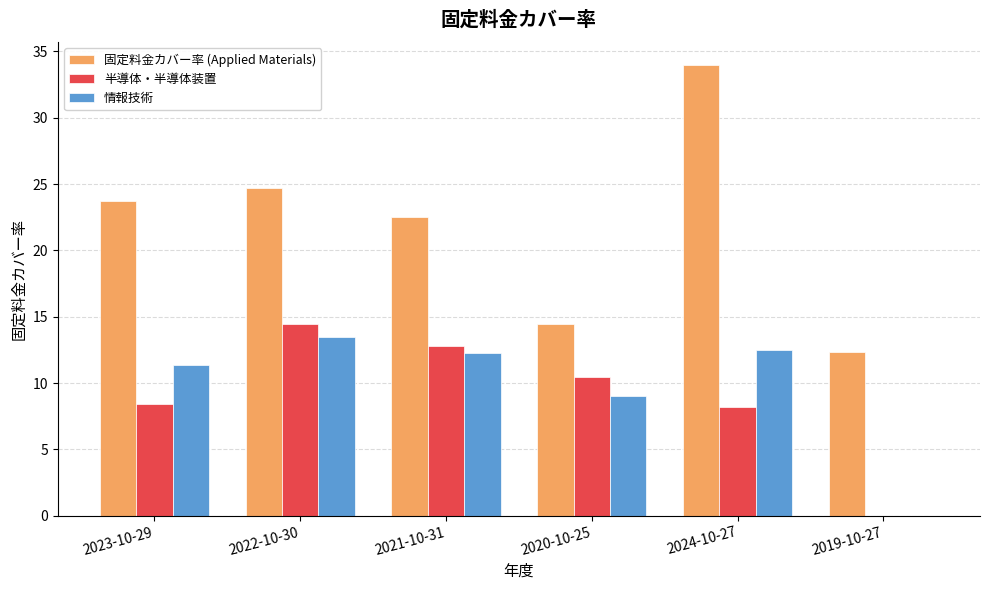

Which category has the highest value in the 半導体・半導体装置 series?

2022-10-30